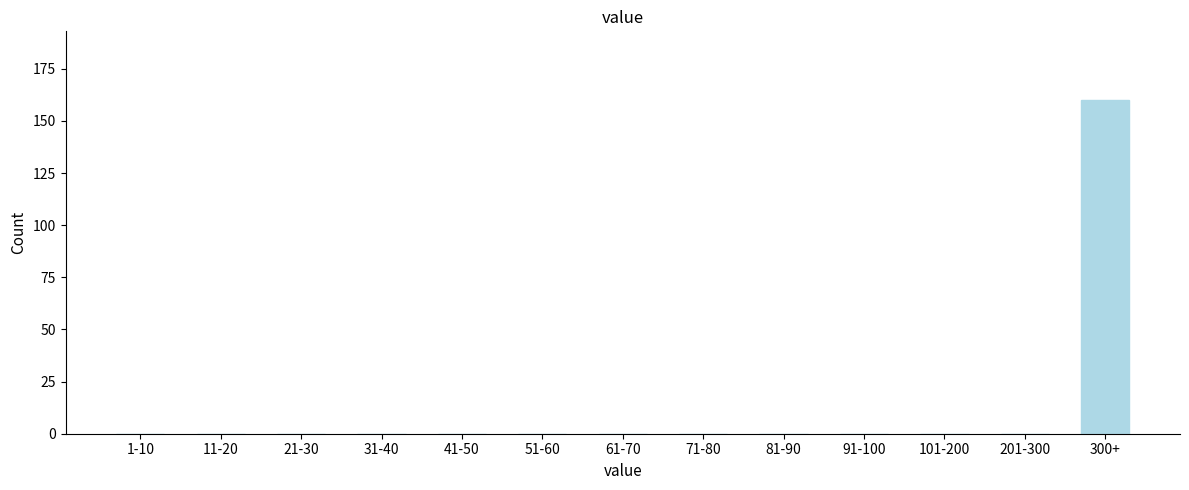

At which category does the chart reach its peak across all series?

300+